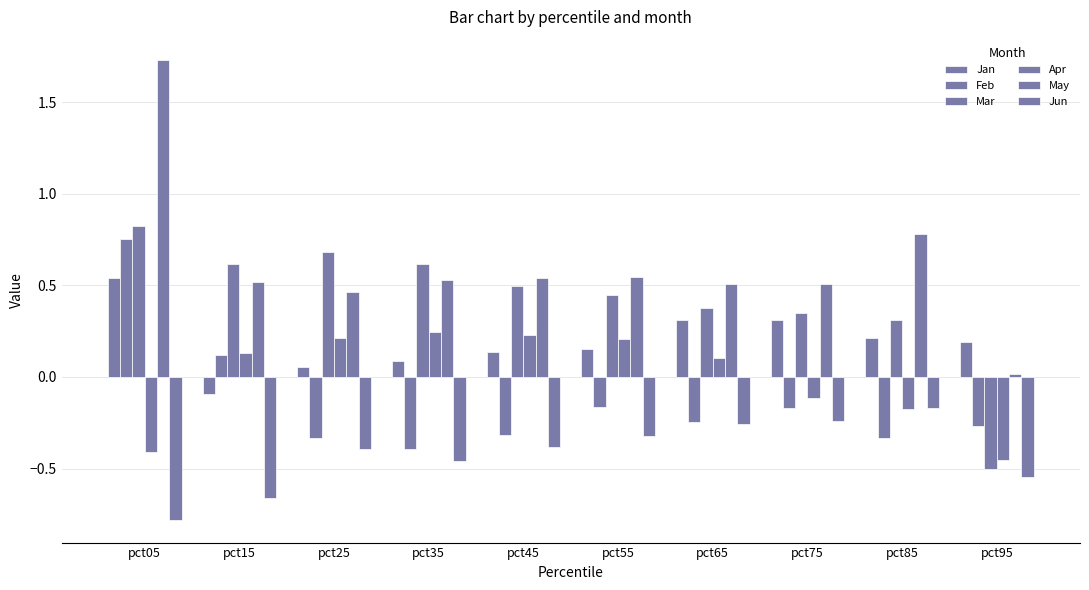

The Mar series shows 0.2 at pct55. True or false?

False